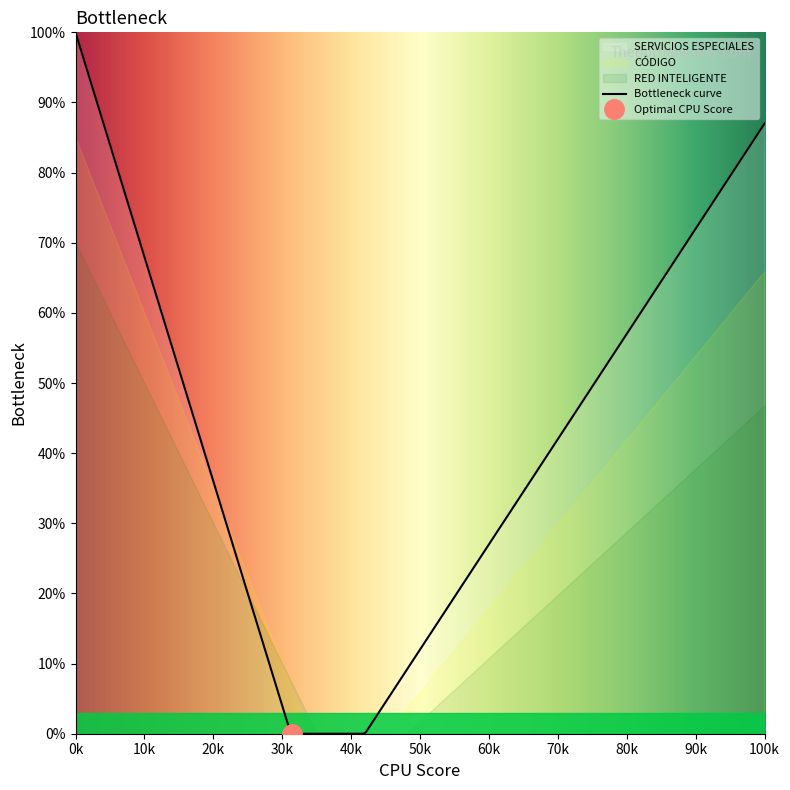

True or false: SERVICIOS ESPECIALES and RED INTELIGENTE intersect in this chart.

False